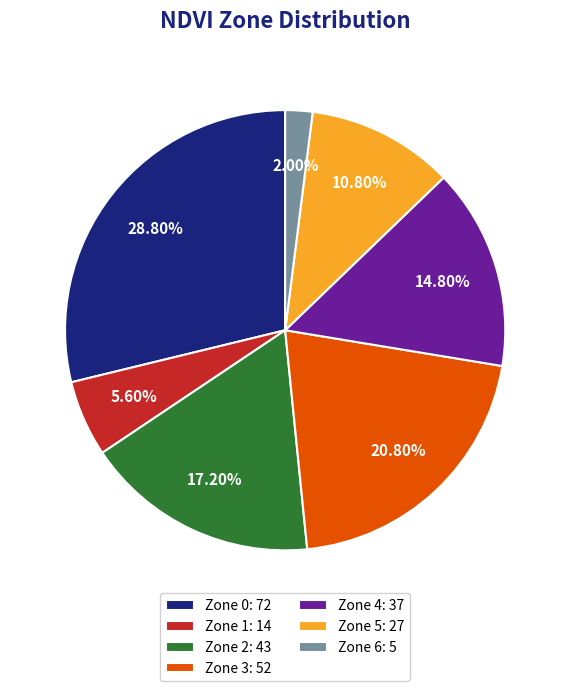

Which slice is the largest?

Zone 0